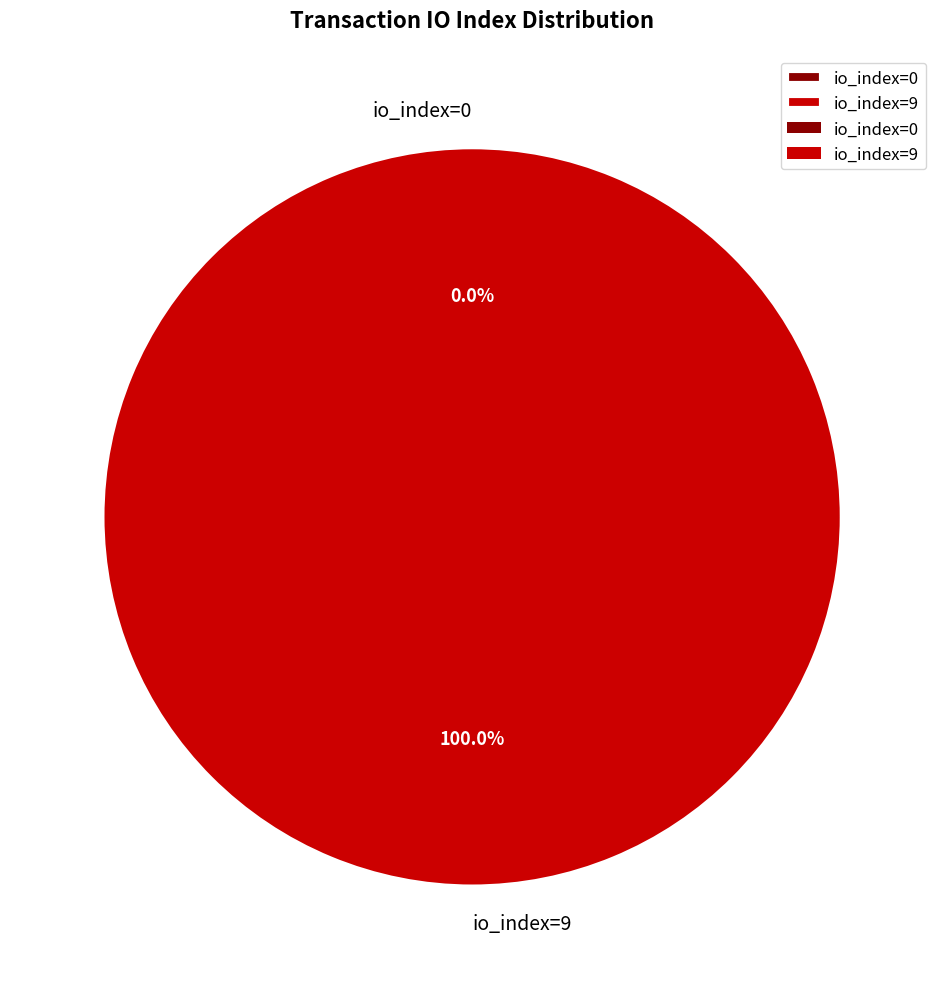

To the nearest percent, what percentage of the pie is io_index=9?

100%